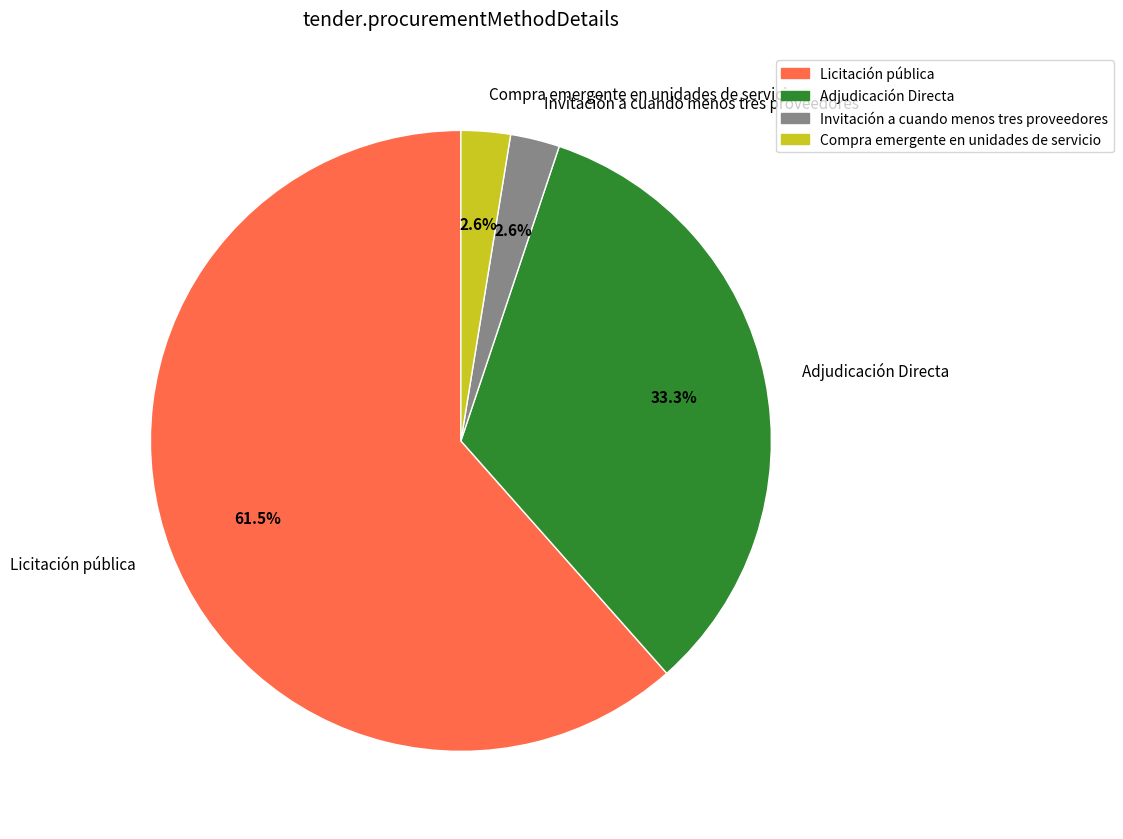

Is the sum of Adjudicación Directa and Compra emergente en unidades de servicio greater than half?

No